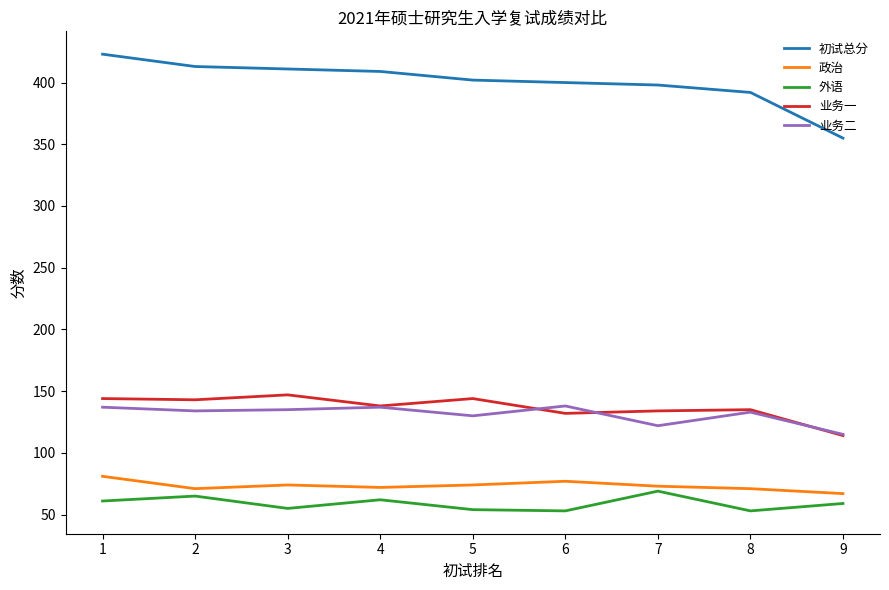

What value does the 初试总分 series have at 4, to the nearest 5?

410